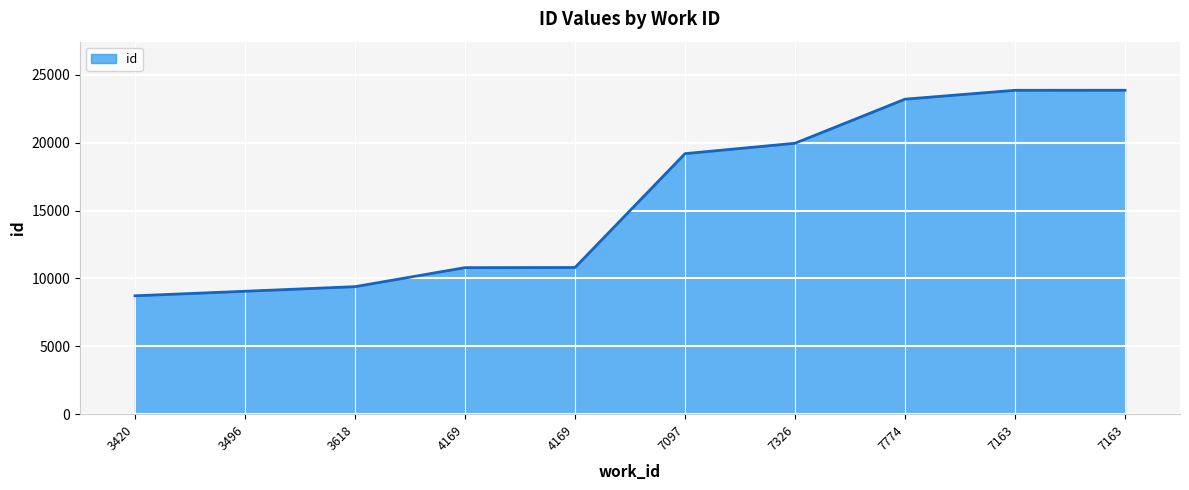

True or false: there are more than 1 points higher than both neighbors.

False